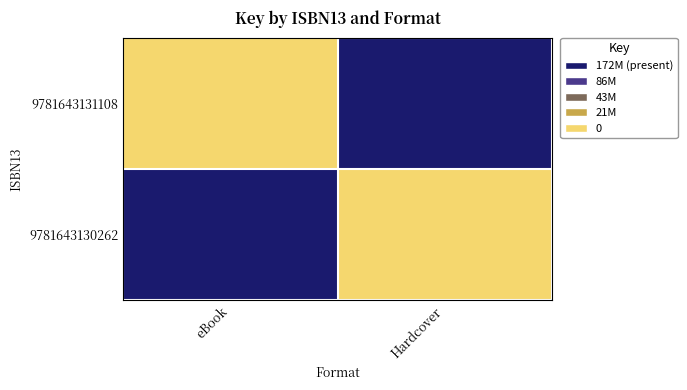

Count the number of data series in this chart.

2